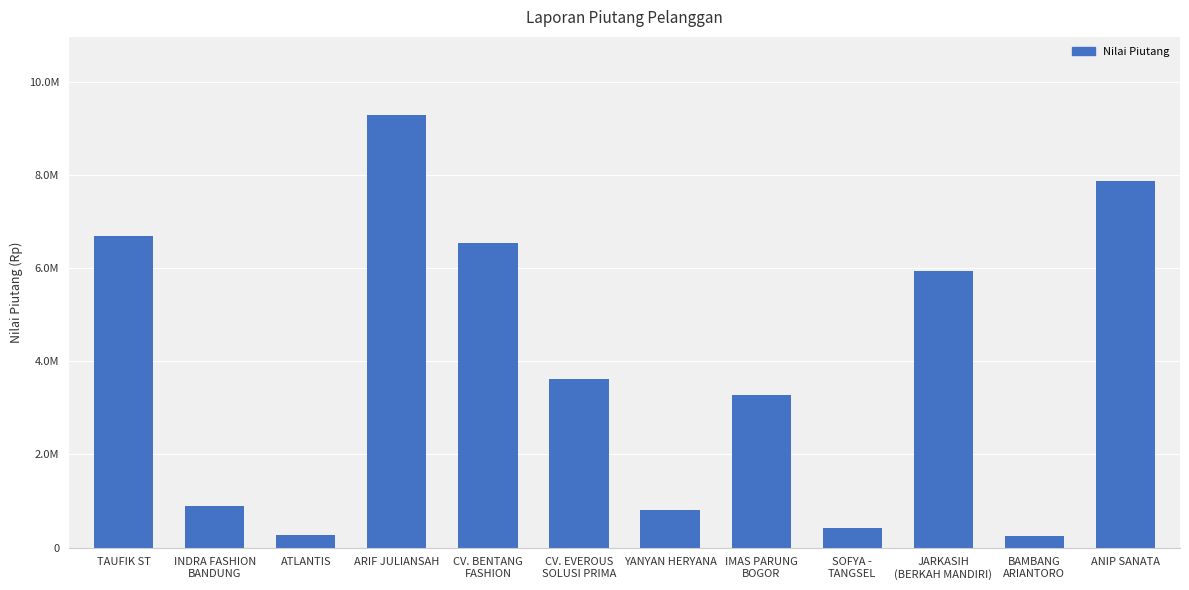

What is the difference between the second highest and minimum values?

7624146.5